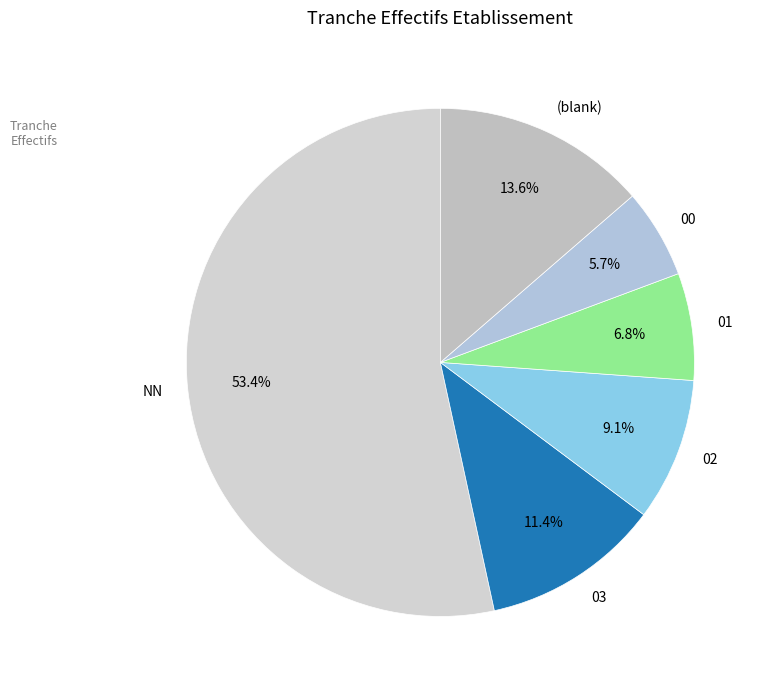

Do 00 and 02 together represent more than half of the pie?

No